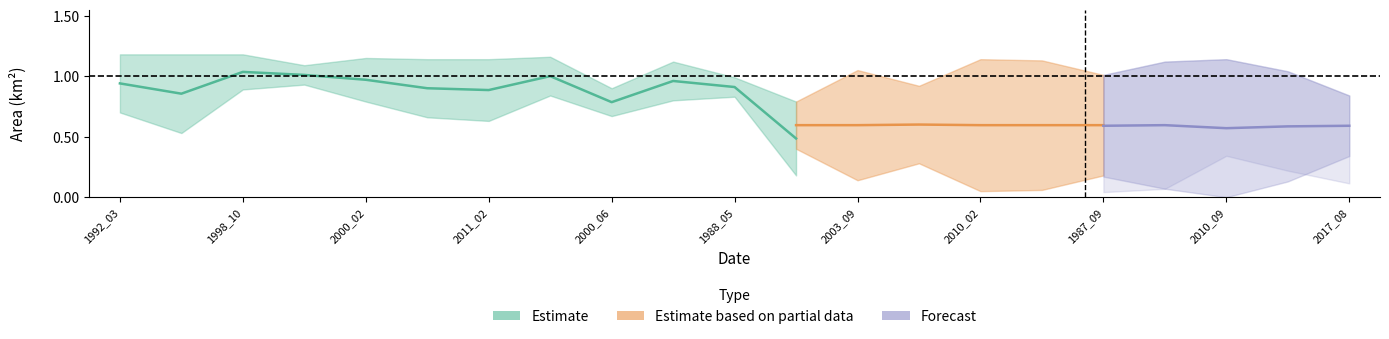

How many lines are shown in the chart?

5